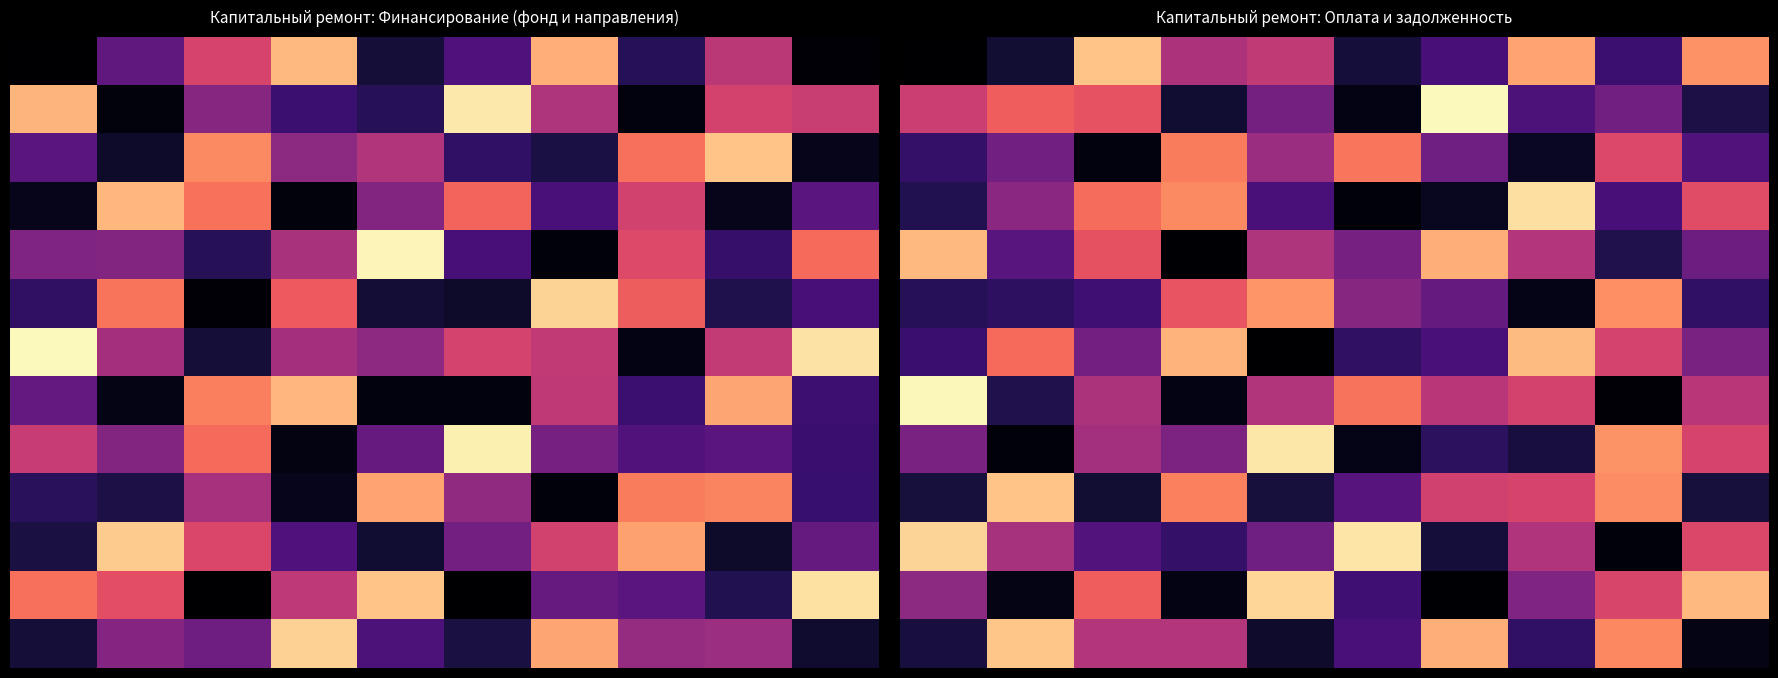

At which category is the sum across all series the highest?

2